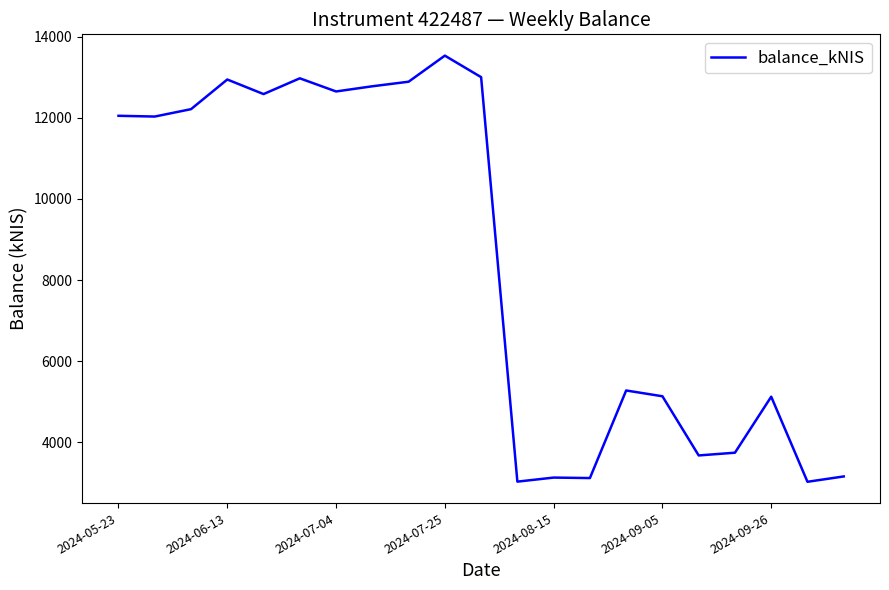

What is the minimum value shown in the chart?

3026.6